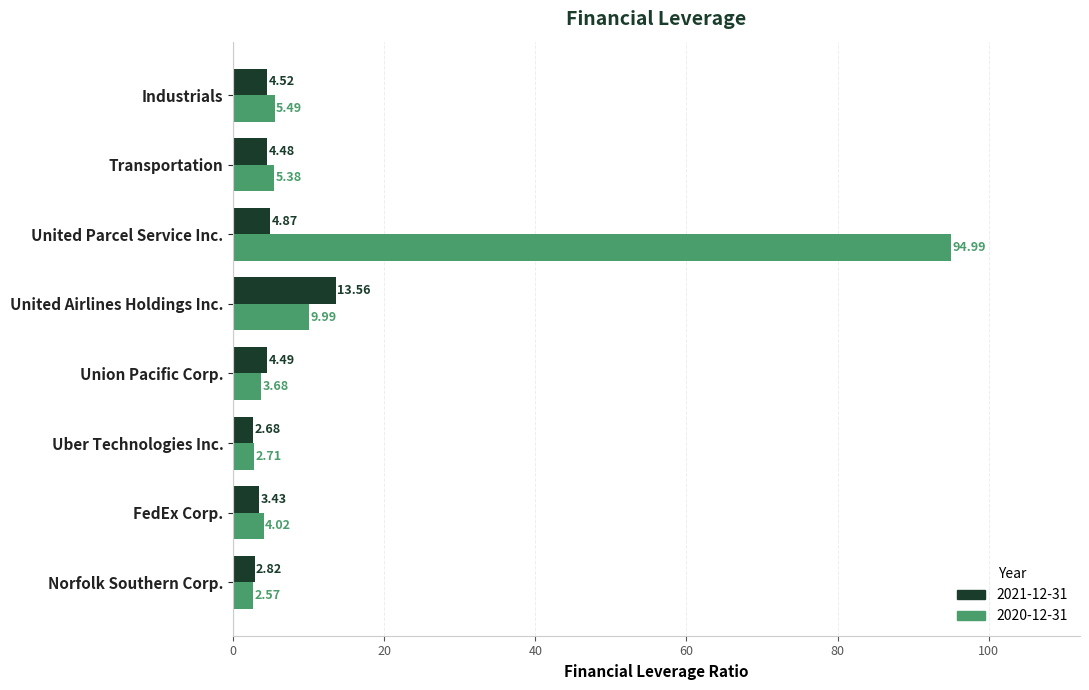

Rank the categories by 2021-12-31 value from lowest to highest.

Uber Technologies Inc., Norfolk Southern Corp., FedEx Corp., Transportation, Union Pacific Corp., Industrials, United Parcel Service Inc., United Airlines Holdings Inc.